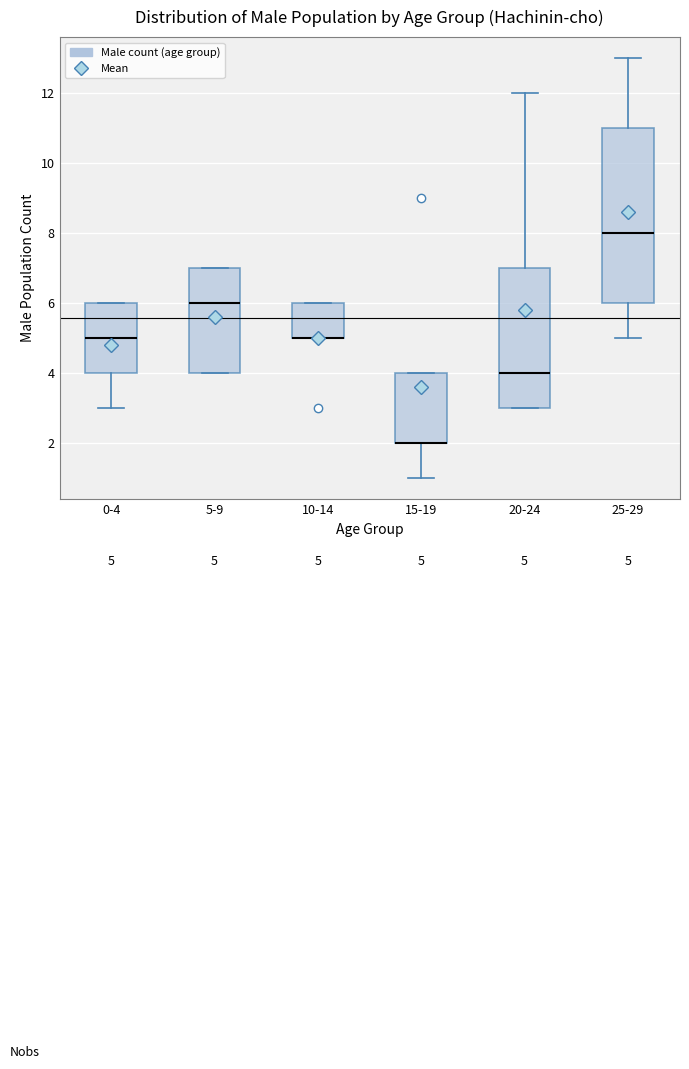

Which box is the tallest, from its lower edge to its upper edge?

25-29